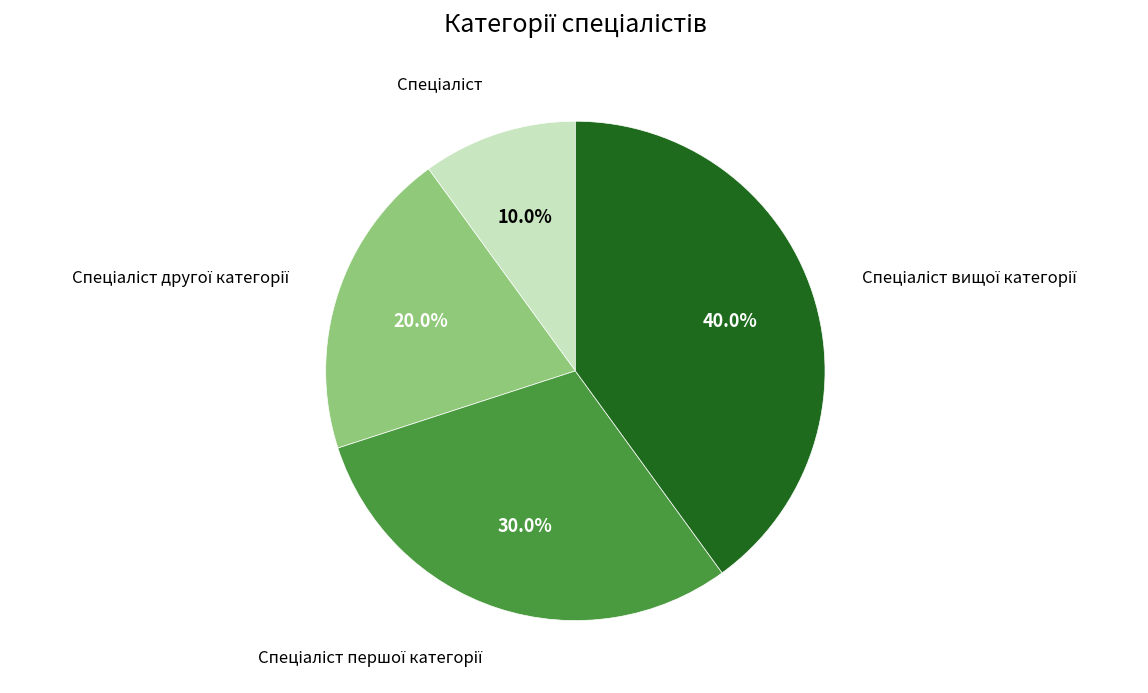

Does any single category account for the majority?

No